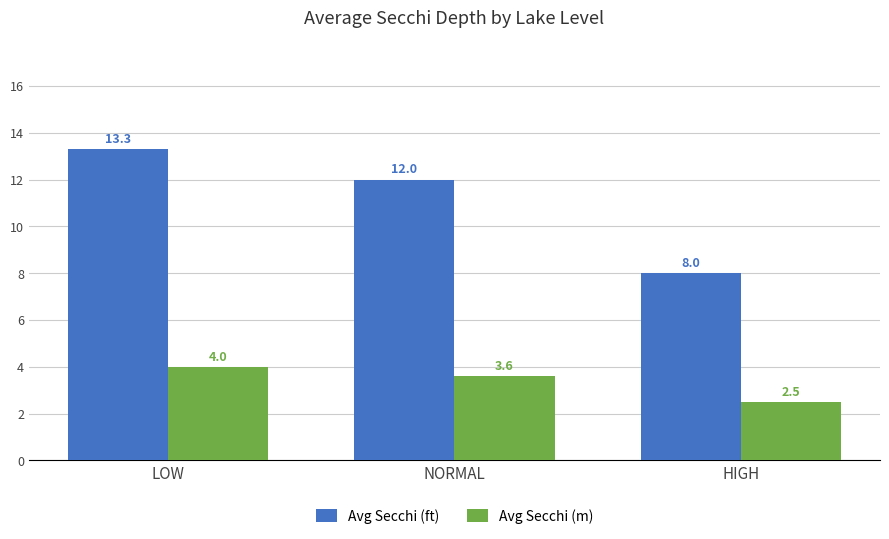

Are the bars horizontal?

No